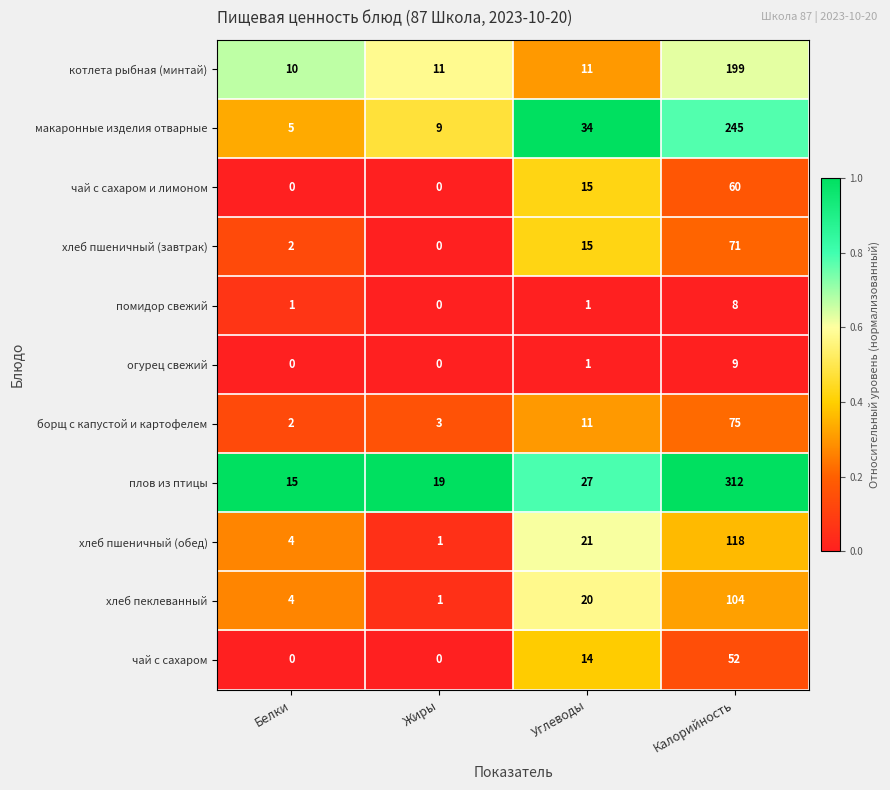

True or false: хлеб пшеничный (обед) has a value of 118 at Калорийность.

True